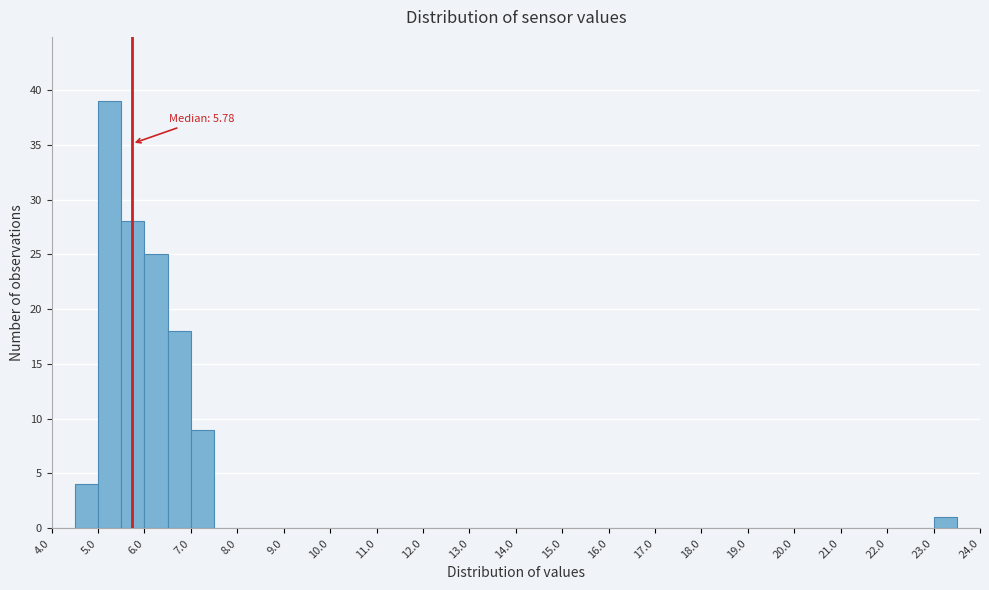

Which range on the x-axis has the tallest bar?

5.0 to 5.5